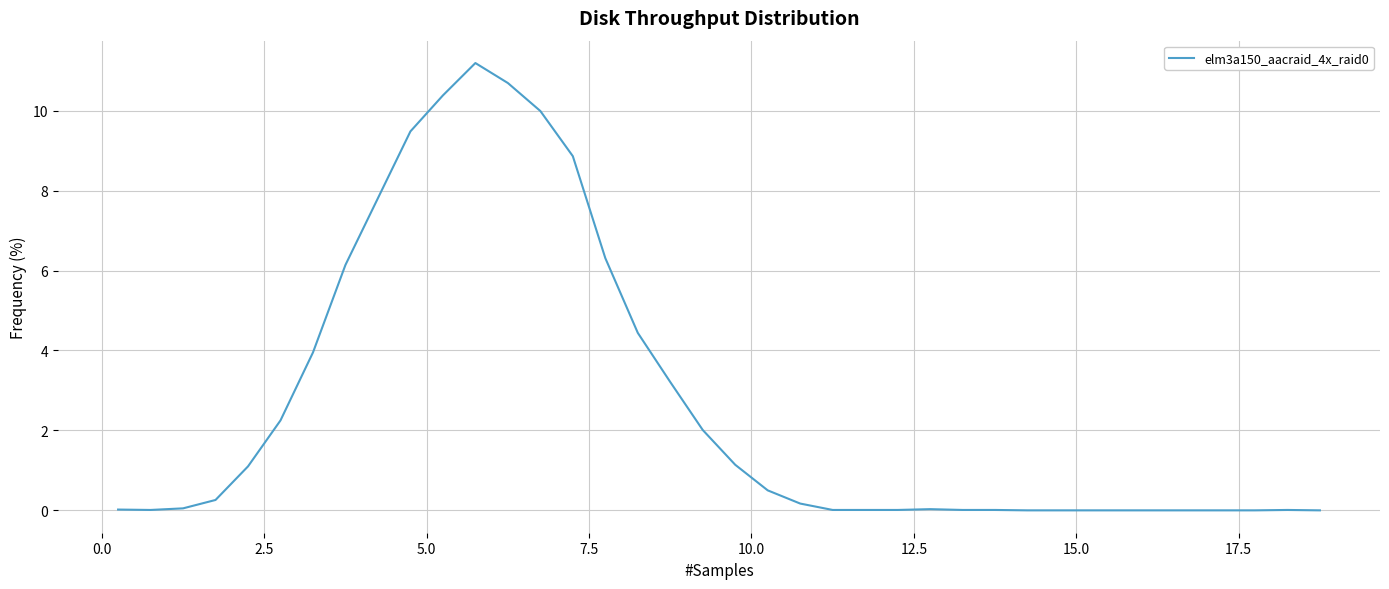

What is the difference between the maximum and minimum values?

11.2